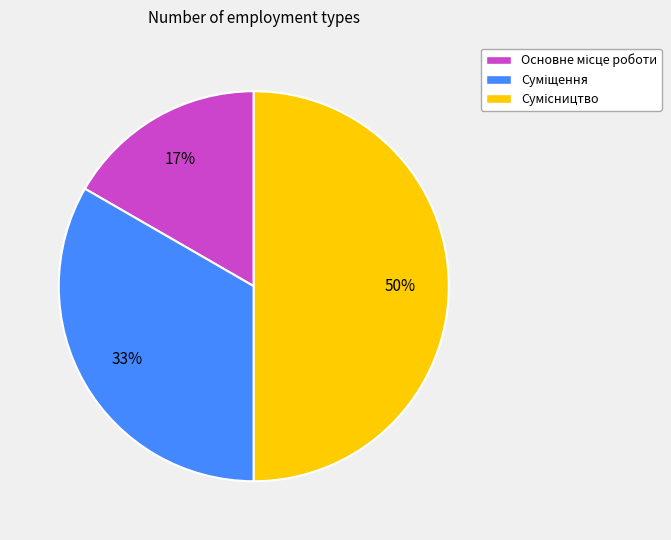

To the nearest percent, what is the average slice percentage?

33%